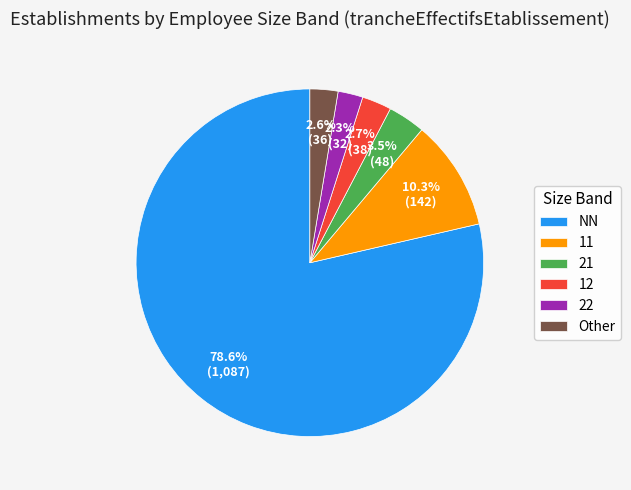

Between 21 and Other, which is larger?

21